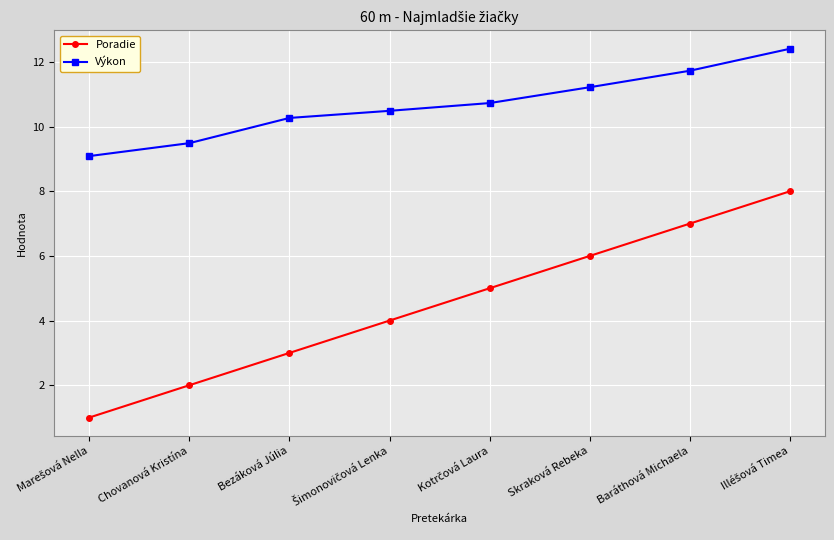

Reading right to left, extract all data points from this chart.

Poradie: 8.0	7.0	6.0	5.0	4.0	3.0	2.0	1.0
Výkon: 12.4	11.7	11.2	10.7	10.5	10.3	9.5	9.1